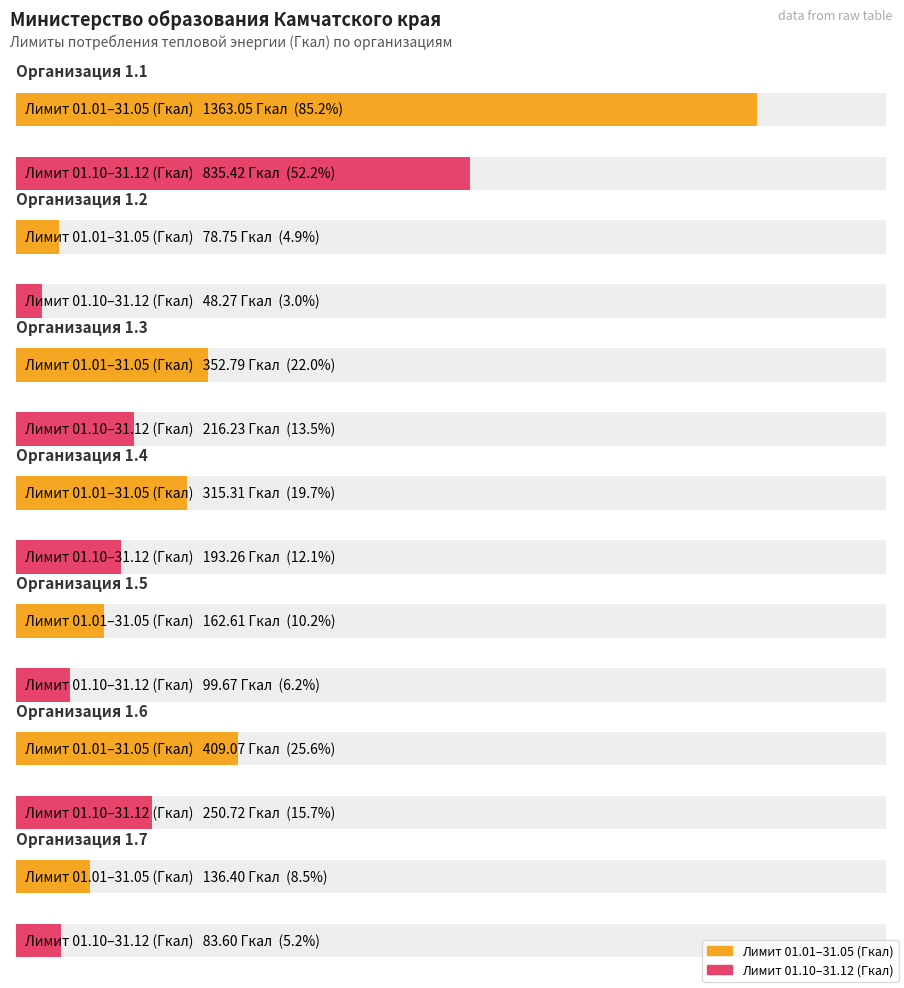

At which label is Лимит потребления 01.10-31.12 (Гкал) closest to 441?

1.6